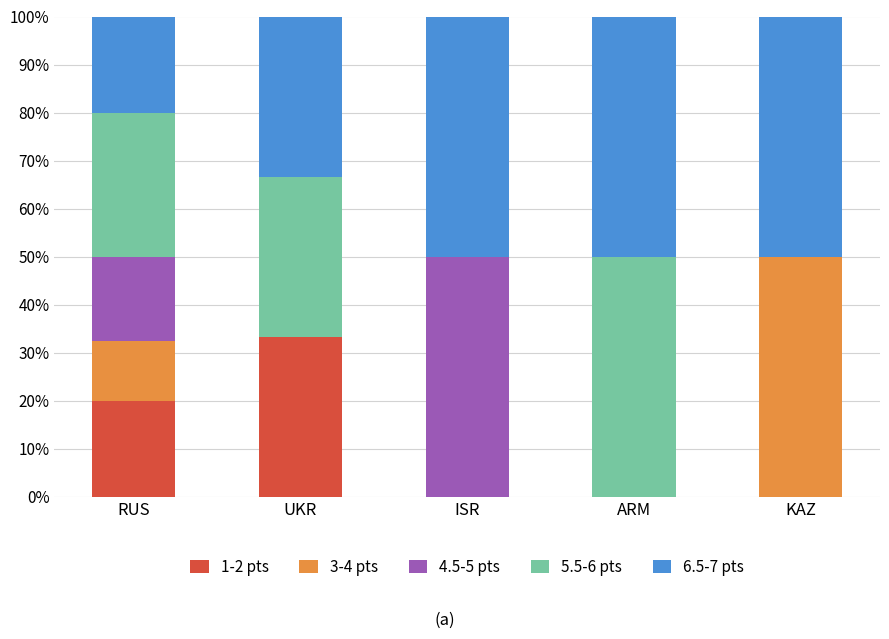

Which category has the highest value in the 1-2 pts series?

UKR